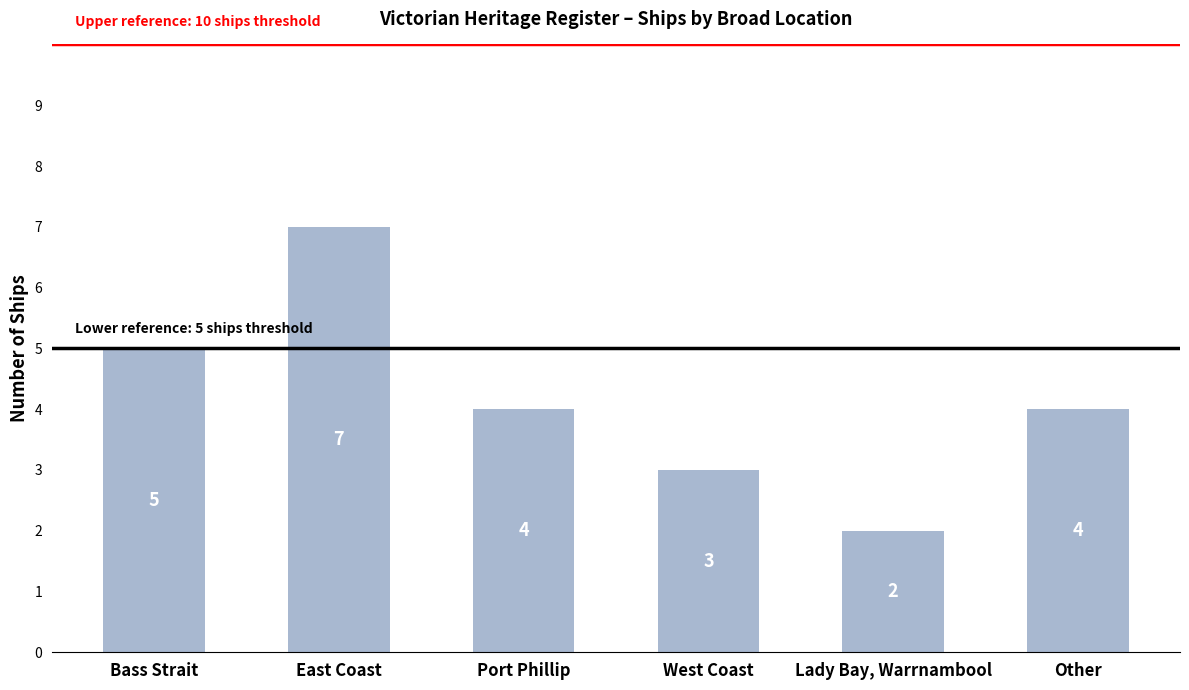

What is the smallest value displayed?

2